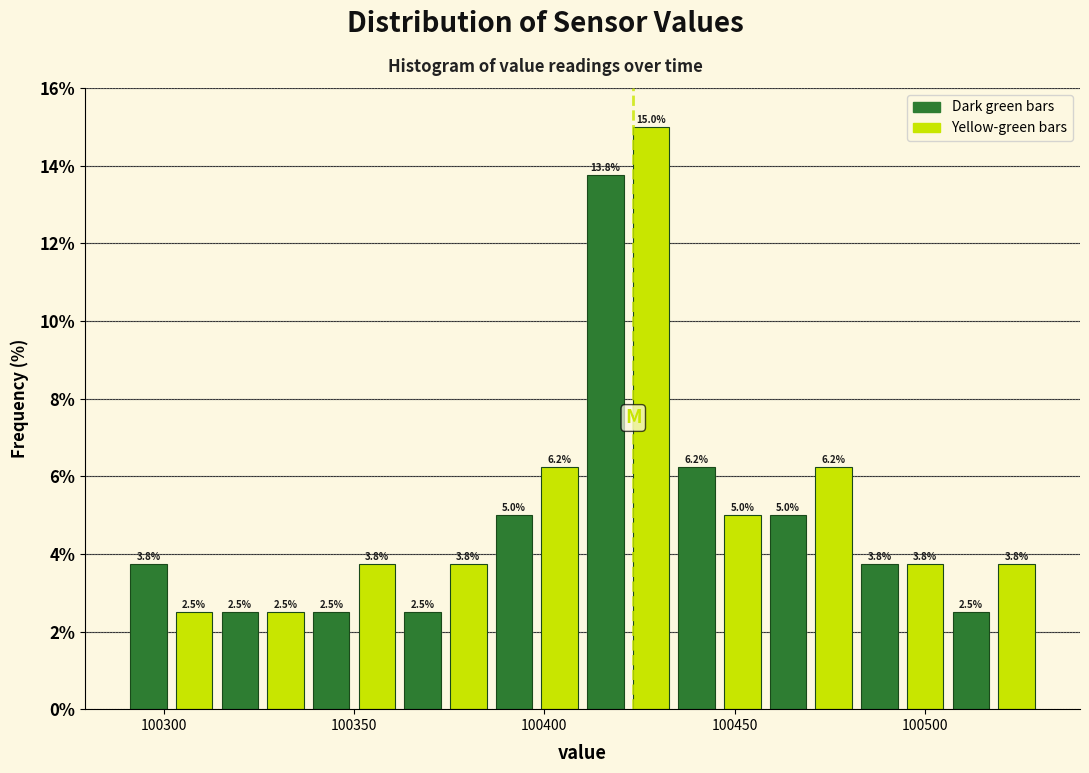

Around what value on the x-axis is the tallest bar? Give the approximate position of its centre, as read against the axis.

100430